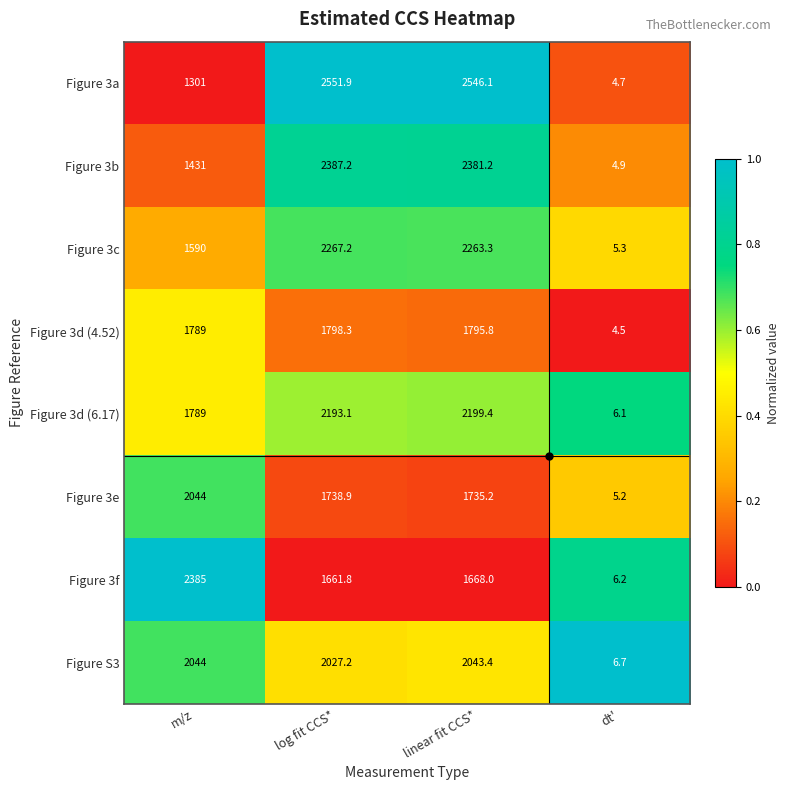

Rank the series at log fit CCS* from highest to lowest value.

Figure 3a, Figure 3b, Figure 3c, Figure 3d (6.17), Figure S3, Figure 3d (4.52), Figure 3e, Figure 3f